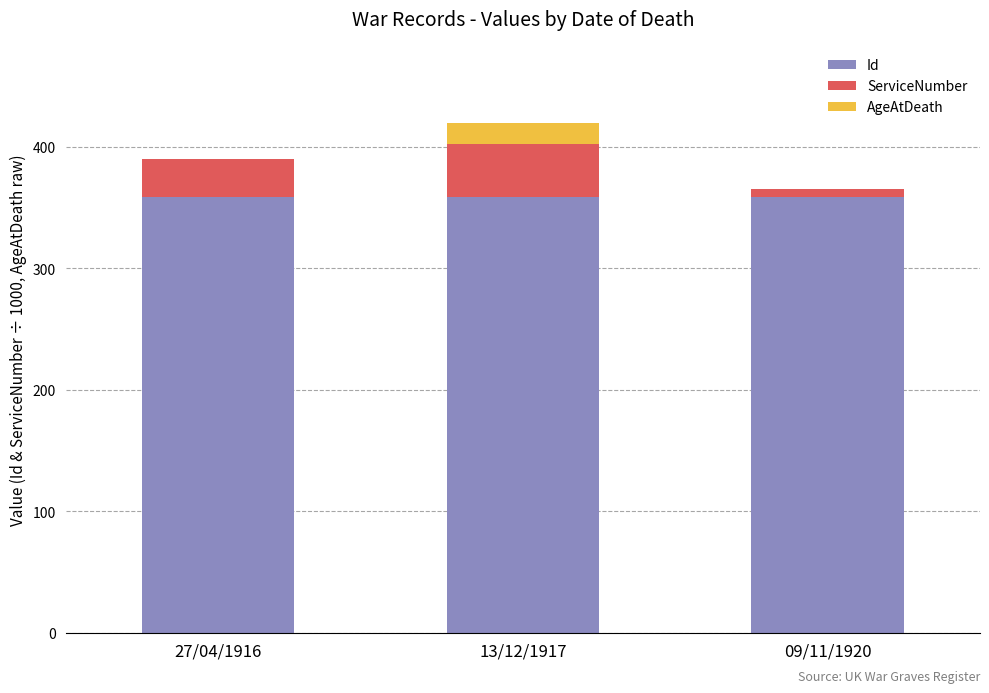

What is the highest value of the Id series?

358.5